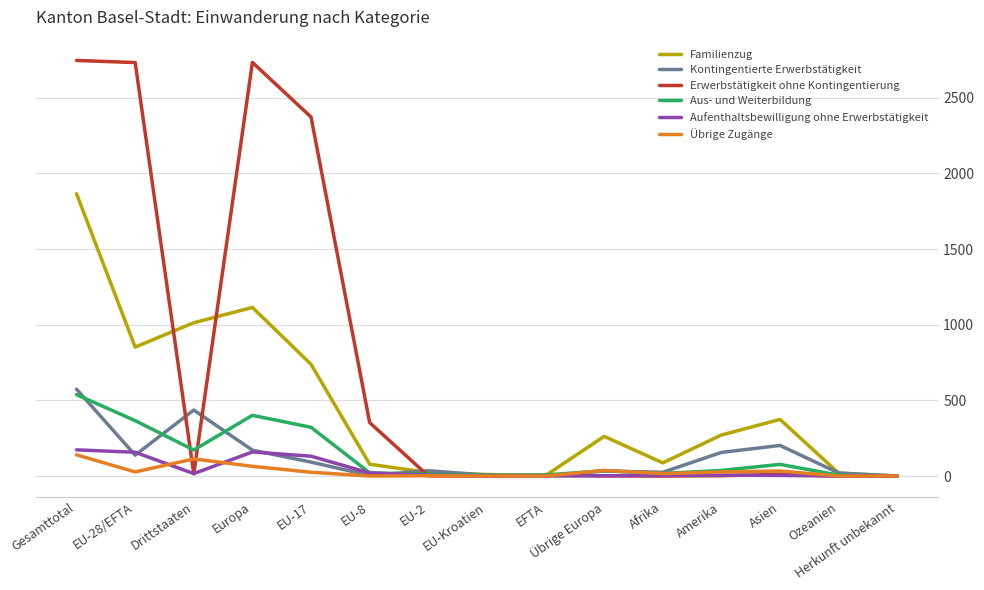

Which series has the widest spread of values?

Erwerbstätigkeit ohne Kontingentierung